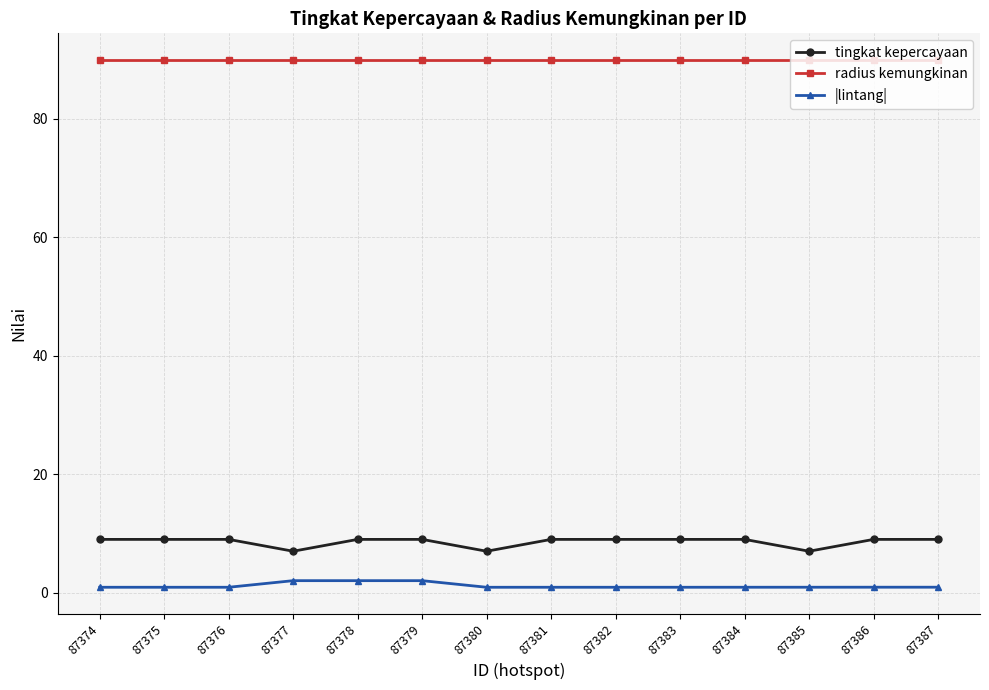

What is the maximum value for |lintang|?

2.0